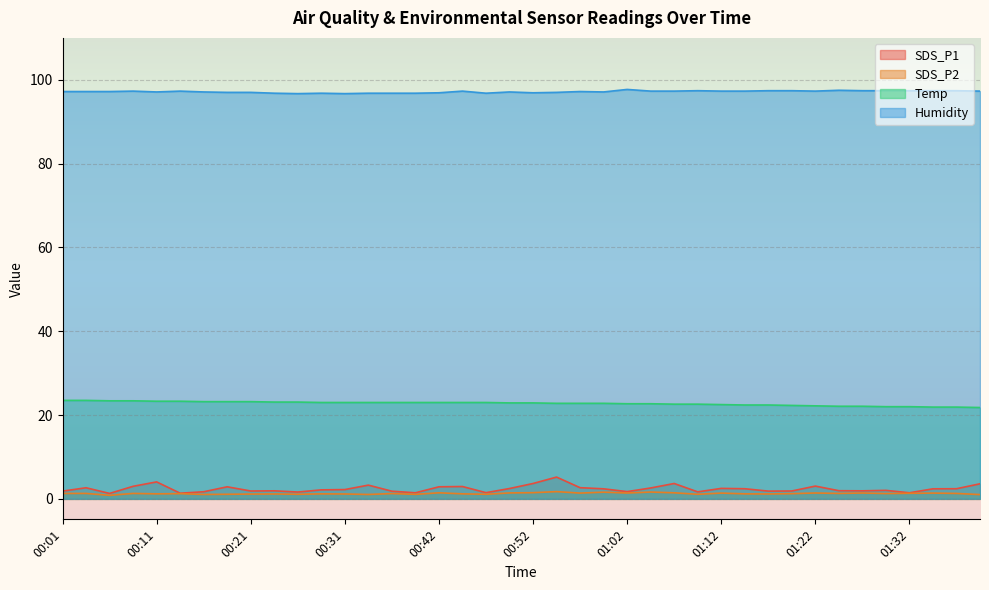

What is the difference between the SDS_P2 values at 01:00 and 00:49?

0.2